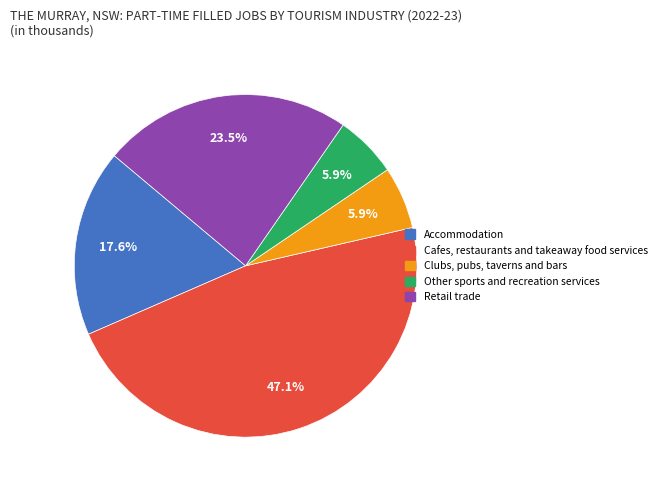

Is there any slice that represents more than half of the pie?

No